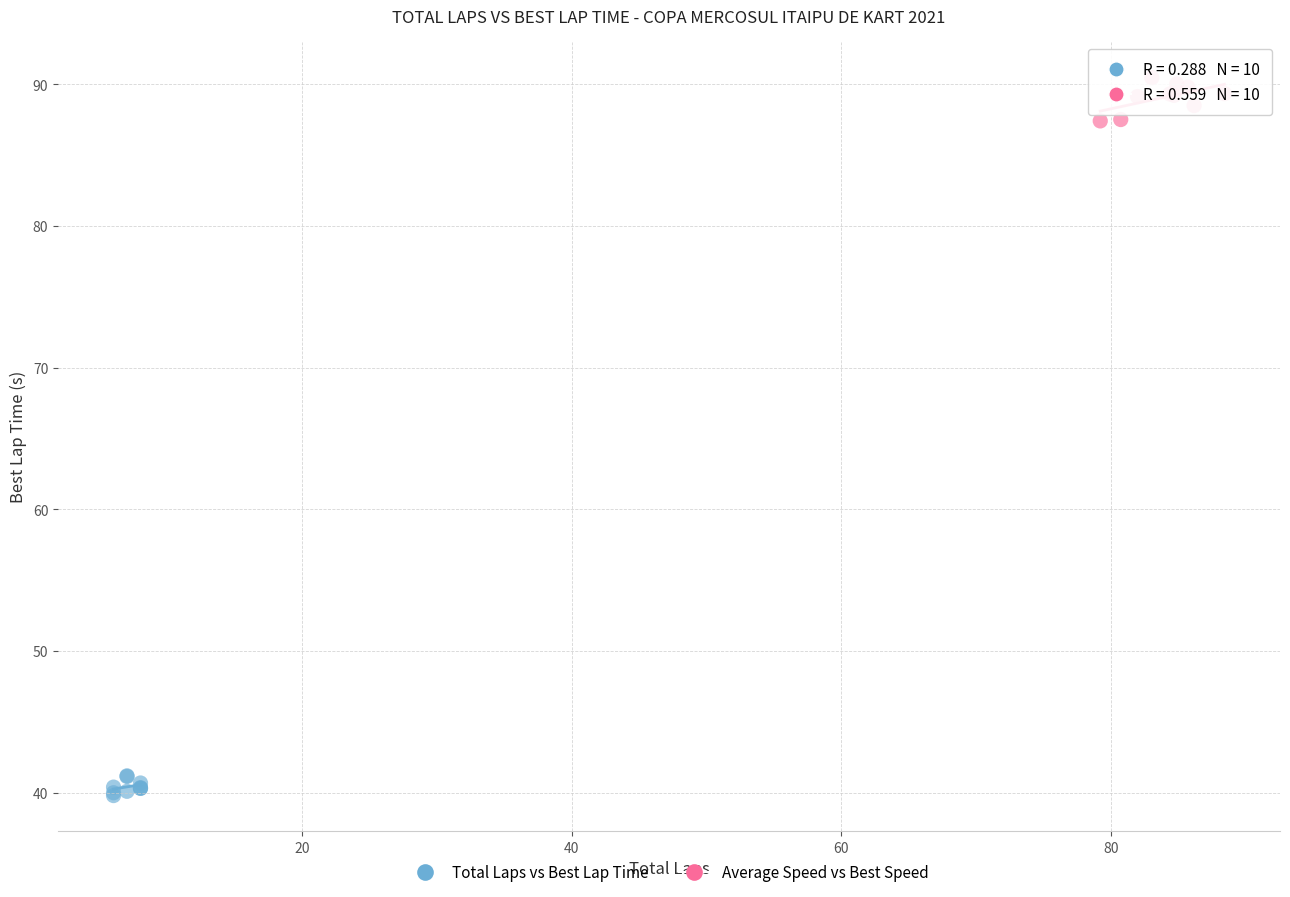

Which series reaches the maximum Y coordinate?

Average Speed vs Best Speed